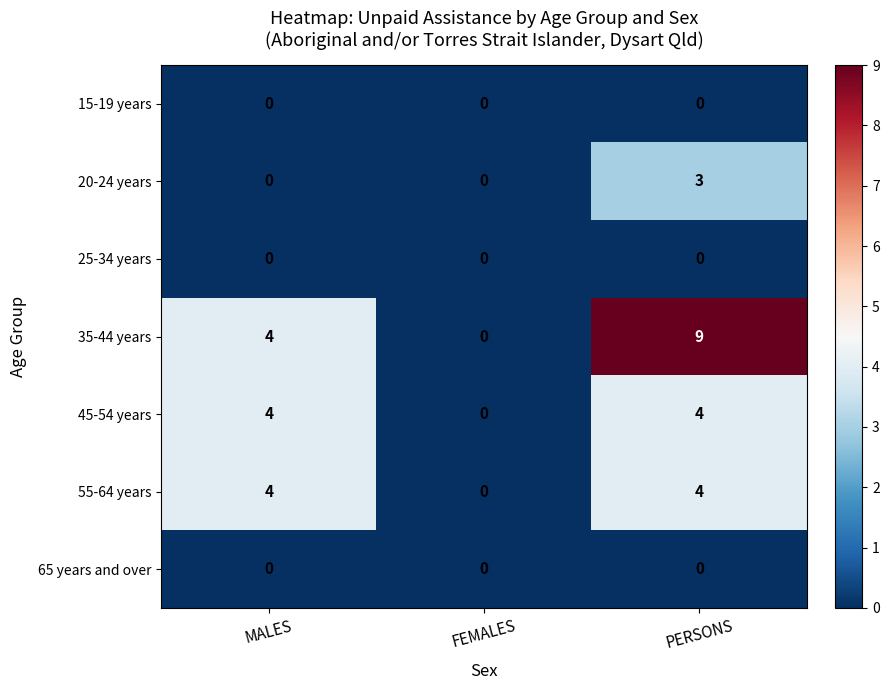

Reading right to left, what are all the values shown in this chart?

15-19 years: PERSONS=0	FEMALES=0	MALES=0
20-24 years: PERSONS=3	FEMALES=0	MALES=0
25-34 years: PERSONS=0	FEMALES=0	MALES=0
35-44 years: PERSONS=9	FEMALES=0	MALES=4
45-54 years: PERSONS=4	FEMALES=0	MALES=4
55-64 years: PERSONS=4	FEMALES=0	MALES=4
65 years and over: PERSONS=0	FEMALES=0	MALES=0